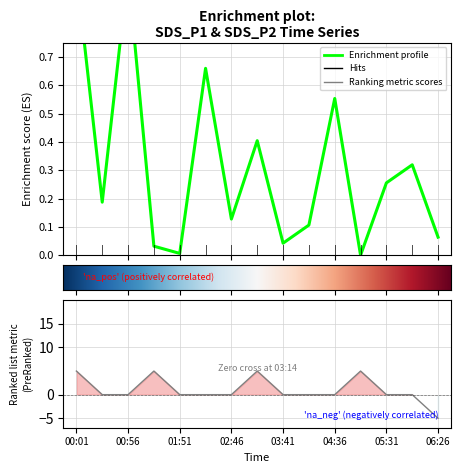

Reading left to right, what are all the values shown in this chart?

SDS_P1: 1.0	0.2	1.0	0.0	0.0	0.7	0.1	0.4	0.0	0.1	0.6	0.0	0.3	0.3	0.1
Signal: 5.0	0.0	0.0	5.0	0.0	0.0	0.0	5.0	0.0	0.0	0.0	5.0	0.0	0.0	-5.0